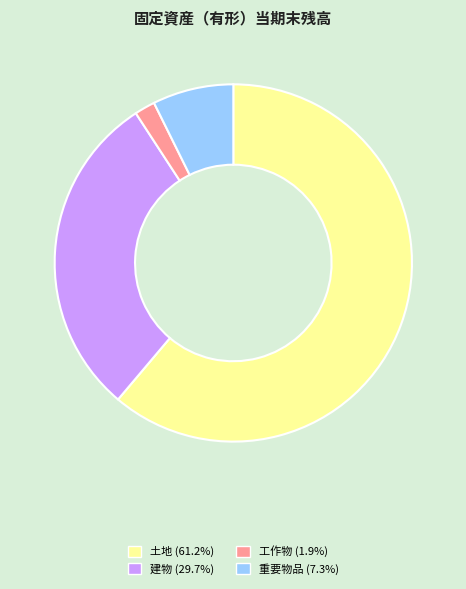

Is there any slice that represents more than half of the pie?

Yes